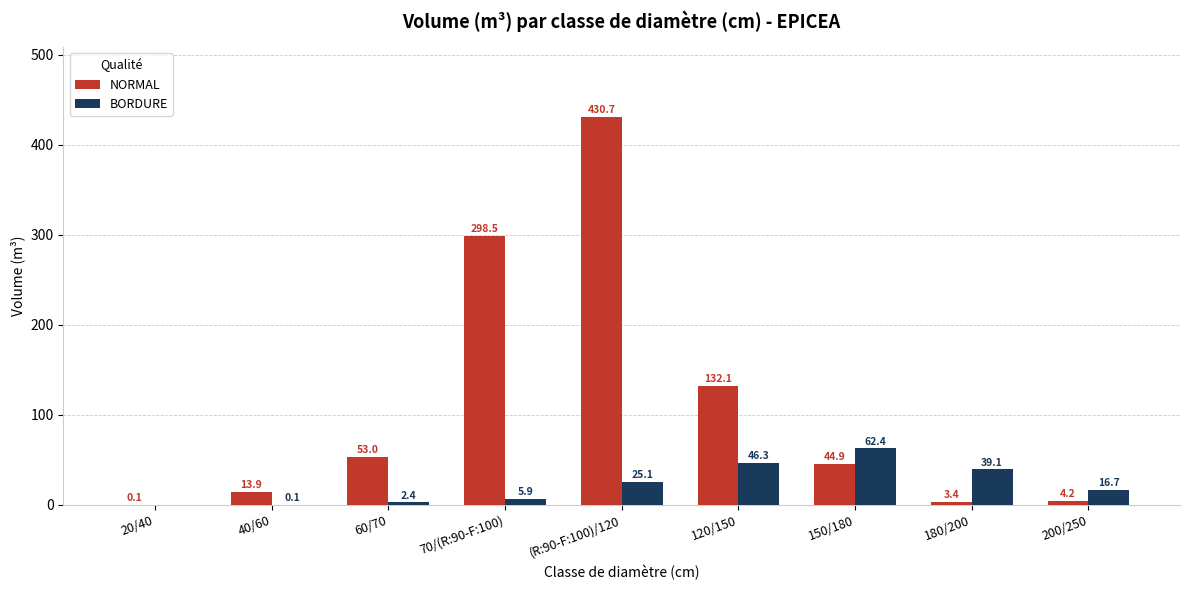

What is the maximum value for BORDURE?

62.4